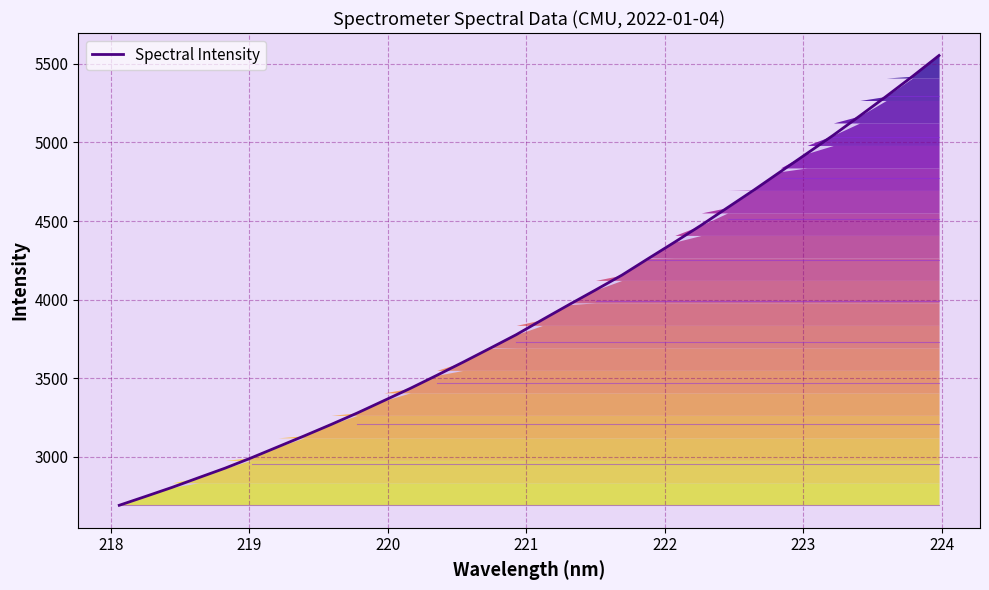

What is the greatest value displayed?

5552.9